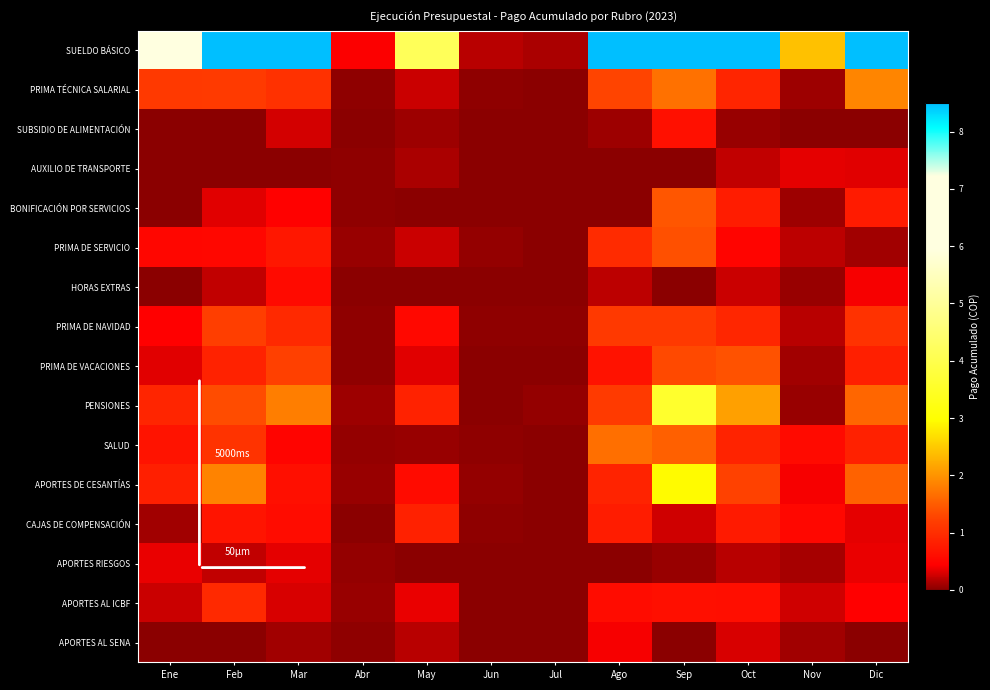

What is the difference between the highest and lowest values at Jul?

126010642.5